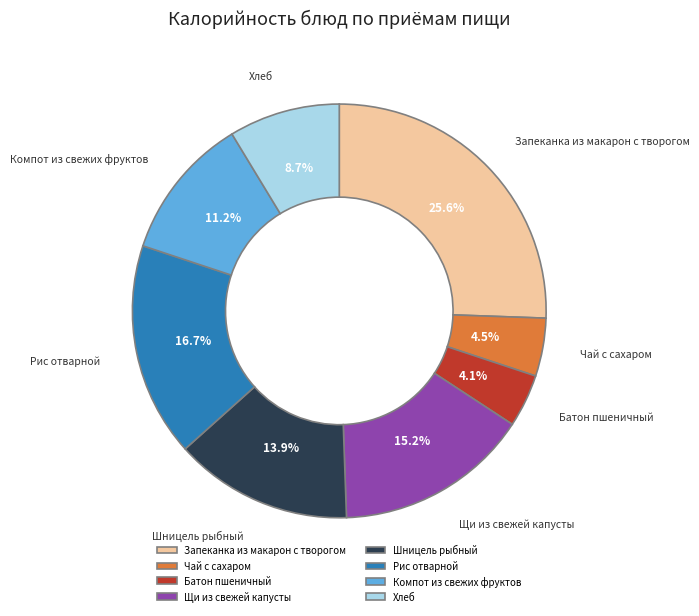

How much of the chart is everything except Хлеб?

91.3%